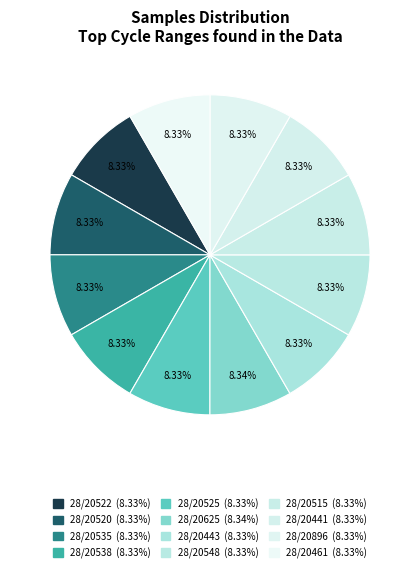

Which category has the smallest portion of the pie?

28/20538